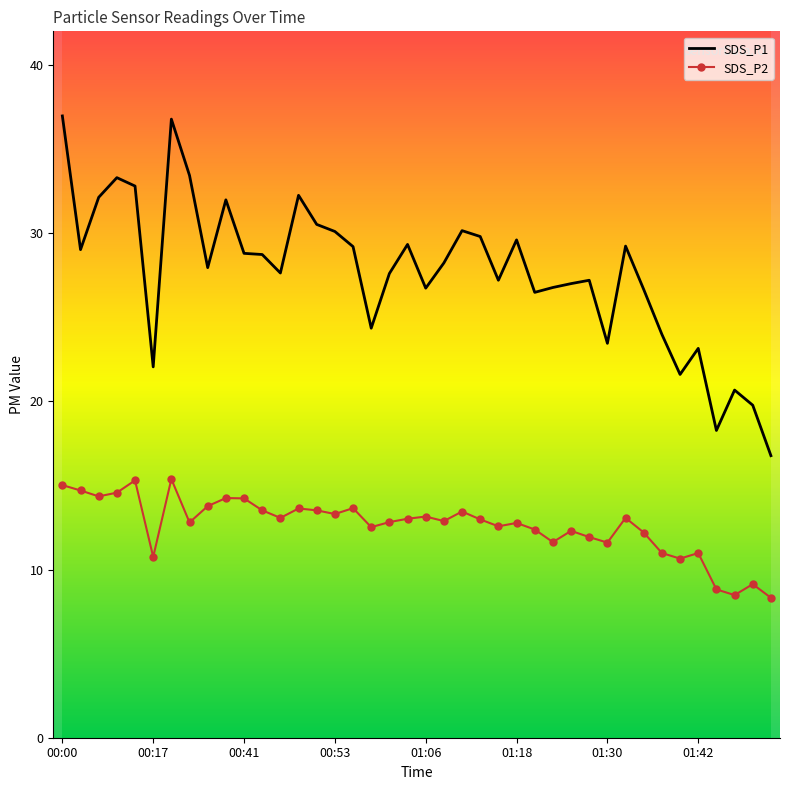

What is the maximum value for SDS_P1?

37.0